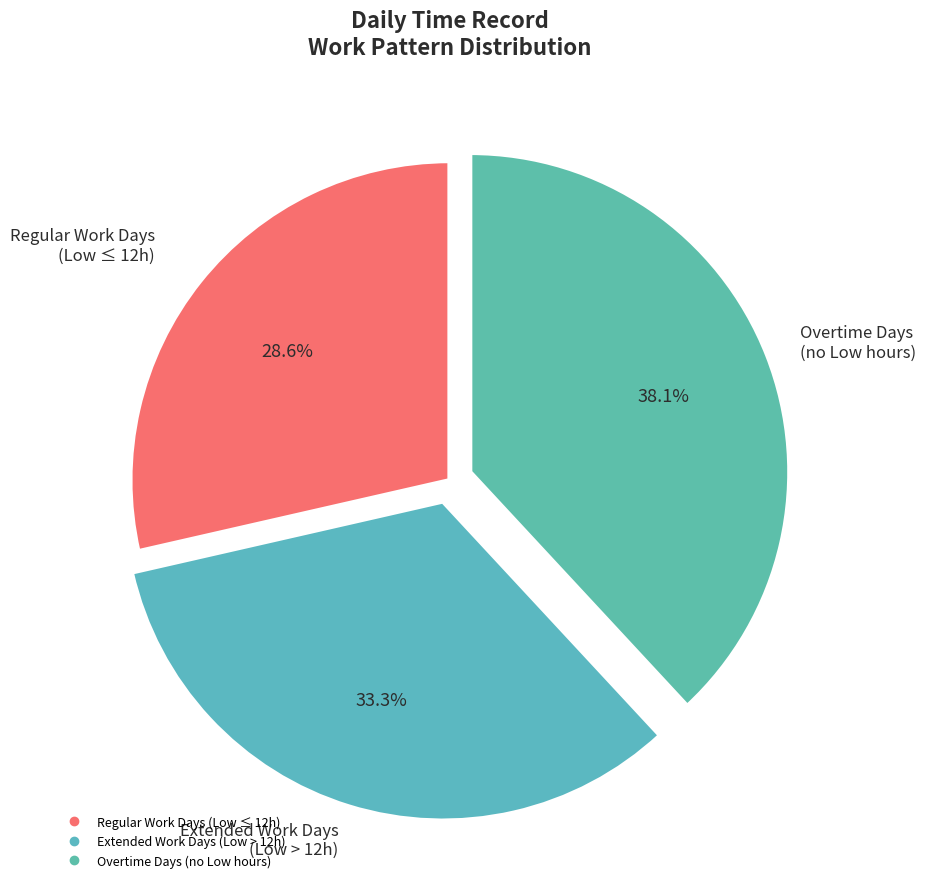

Count the number of slices in the pie.

3